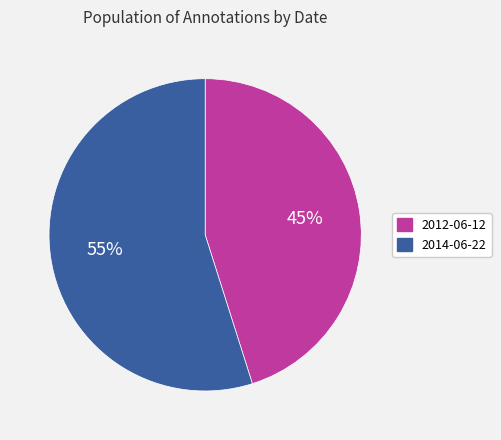

Rank the categories by value from lowest to highest.

2012-06-12, 2014-06-22